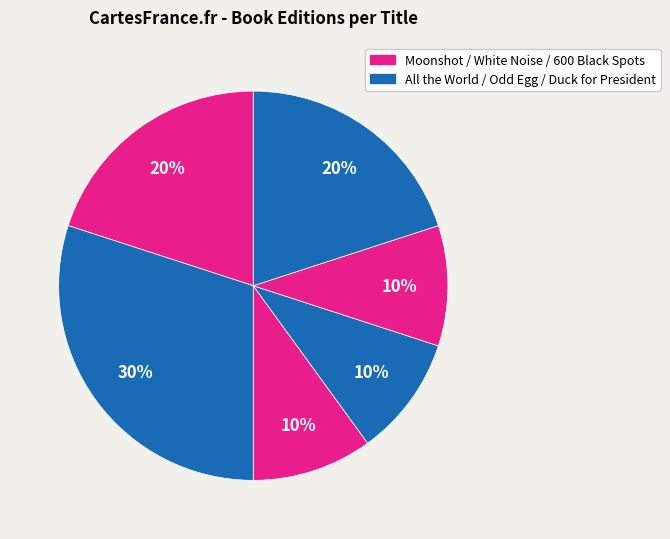

How many slices are in this pie chart?

6